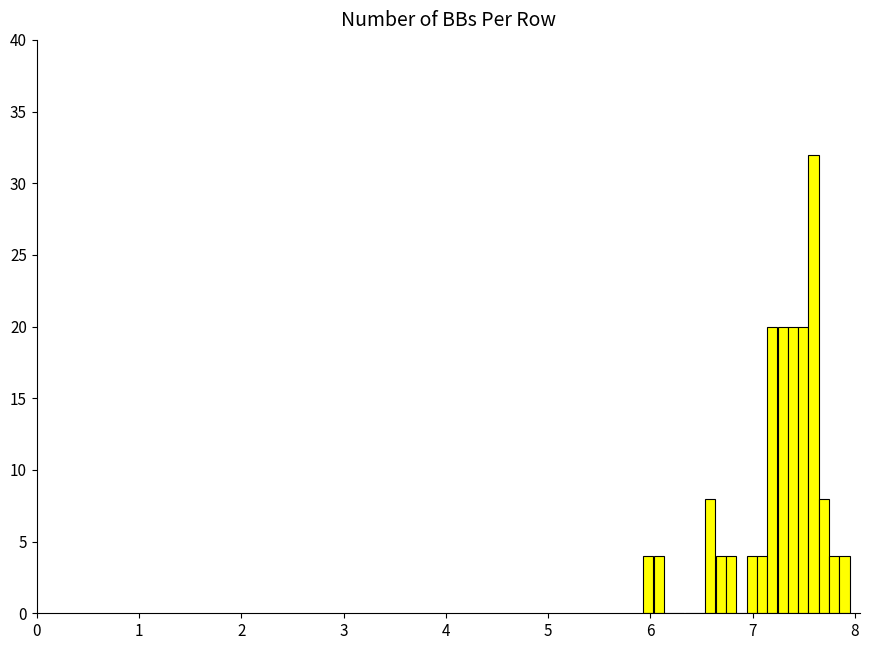

Around what value on the x-axis is the tallest bar? Give the approximate position of its centre, as read against the axis.

7.6